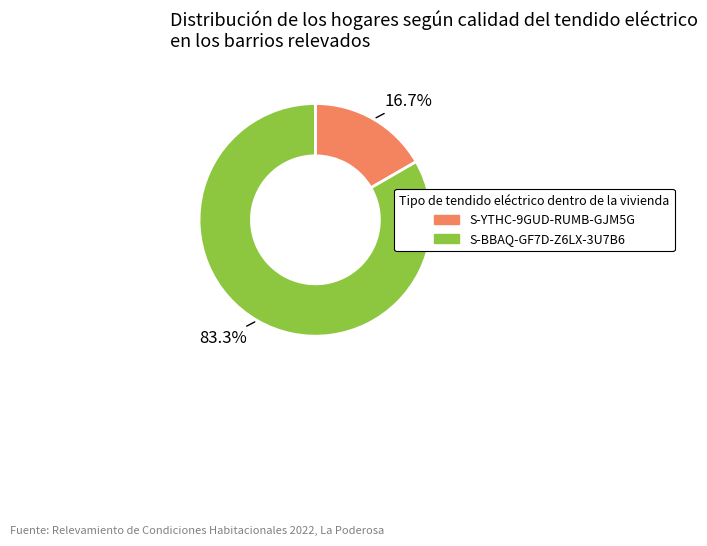

To the nearest percent, what is the difference between the S-YTHC-9GUD-RUMB-GJM5G and S-BBAQ-GF7D-Z6LX-3U7B6 slice percentages?

67%